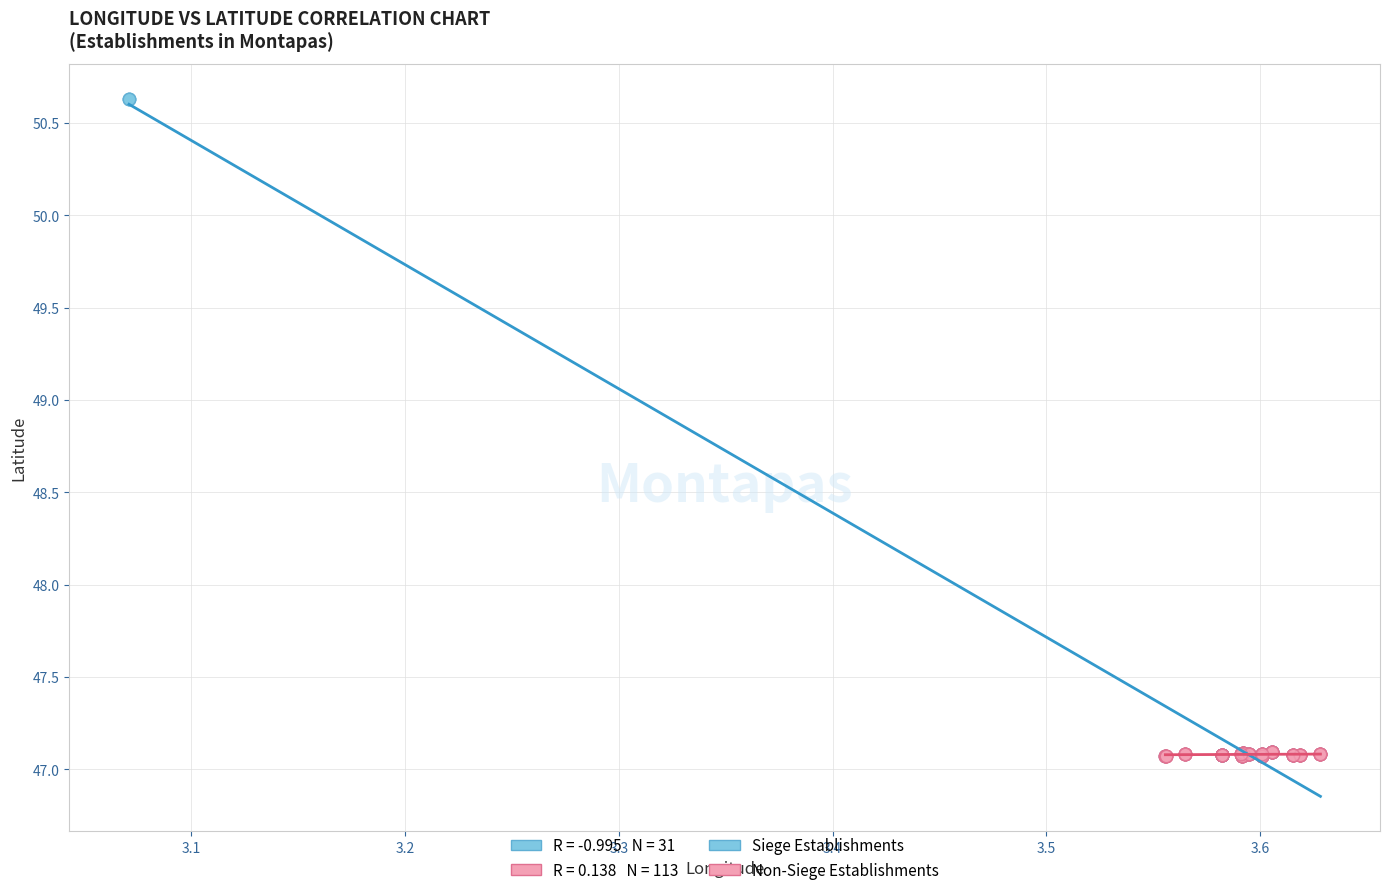

Which series has the widest spread of Y values?

Siege Establishments